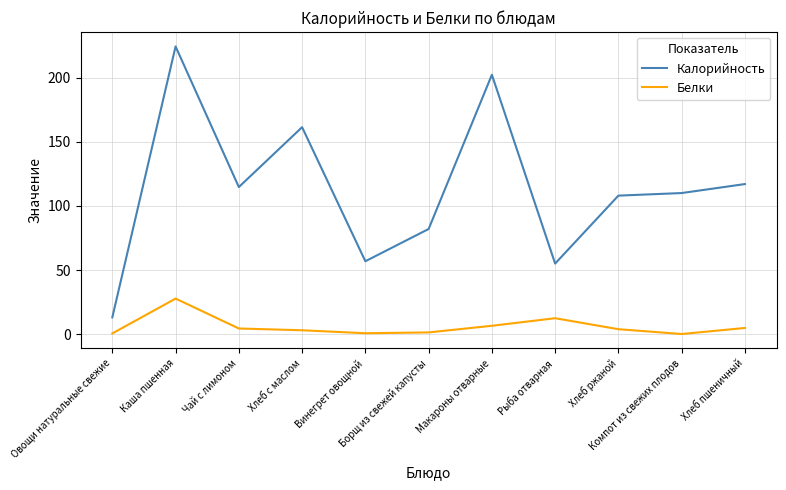

Where is the first local minimum for Калорийность?

Чай с лимоном